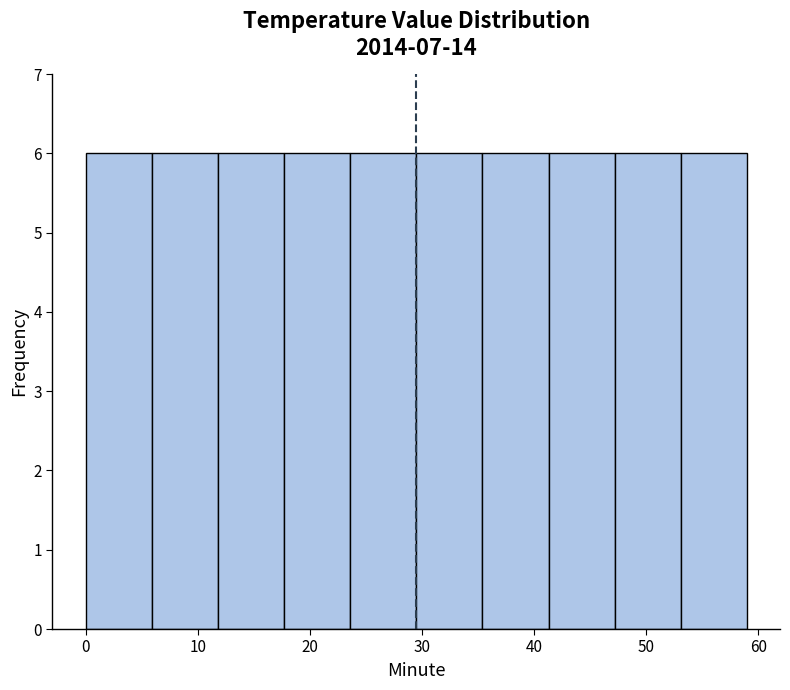

Reading left to right, list every bar in this chart as the range it spans on the x-axis followed by its height. Neither the bar edges nor the heights are printed on the chart, so give them approximately, as read against the axes.

0.0 to 5.9: 6
5.9 to 11.8: 6
11.8 to 17.7: 6
17.7 to 23.6: 6
23.6 to 29.5: 6
29.5 to 35.4: 6
35.4 to 41.3: 6
41.3 to 47.2: 6
47.2 to 53.1: 6
53.1 to 59.0: 6